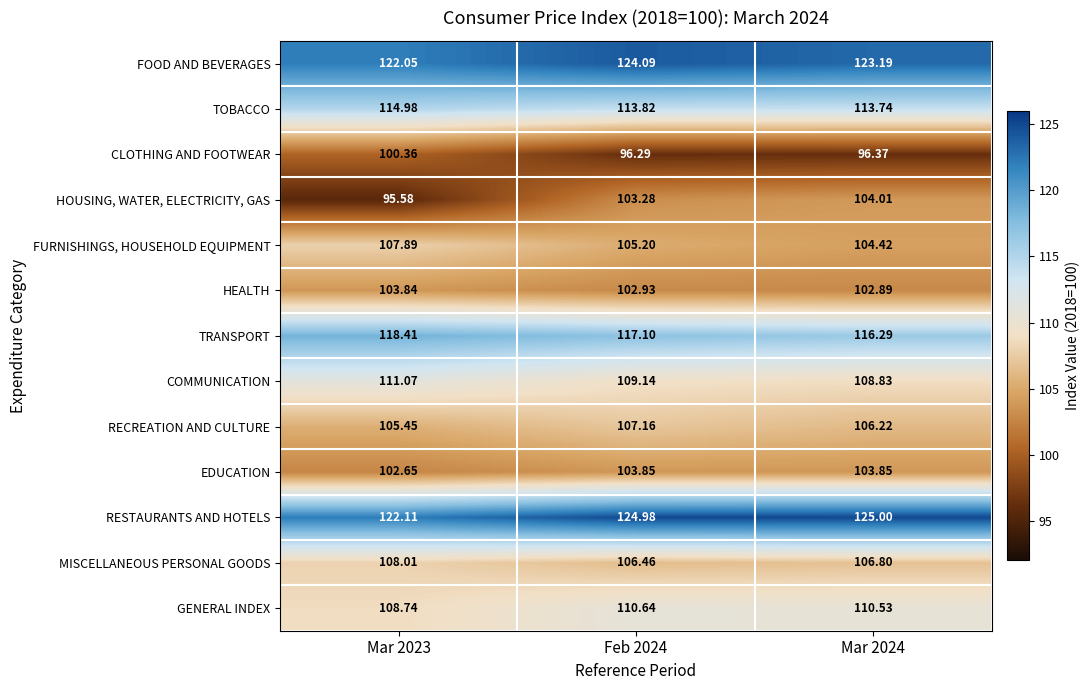

Which series has the widest spread of values?

HOUSING, WATER, ELECTRICITY, GAS